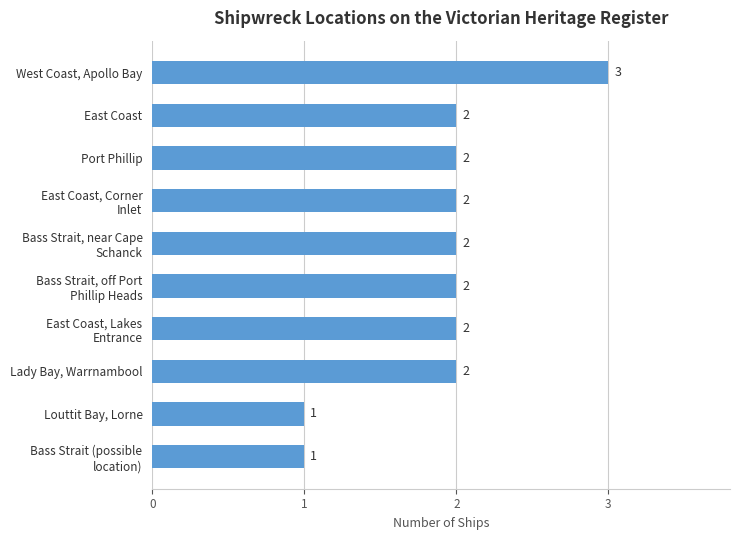

What is the smallest value displayed?

1